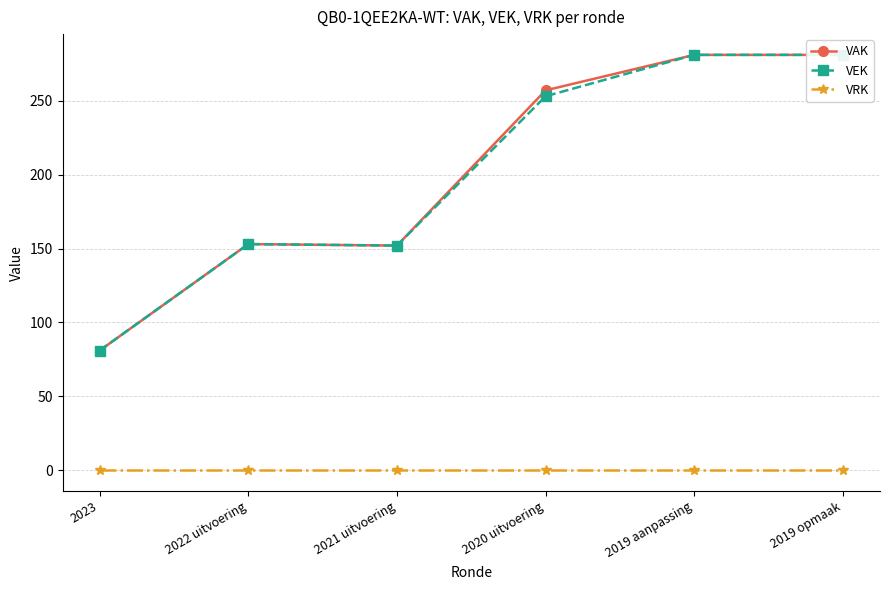

Reading right to left, what are all the values shown in this chart?

VAK: 281	281	257	152	153	81
VEK: 281	281	253	152	153	81
VRK: 0	0	0	0	0	0